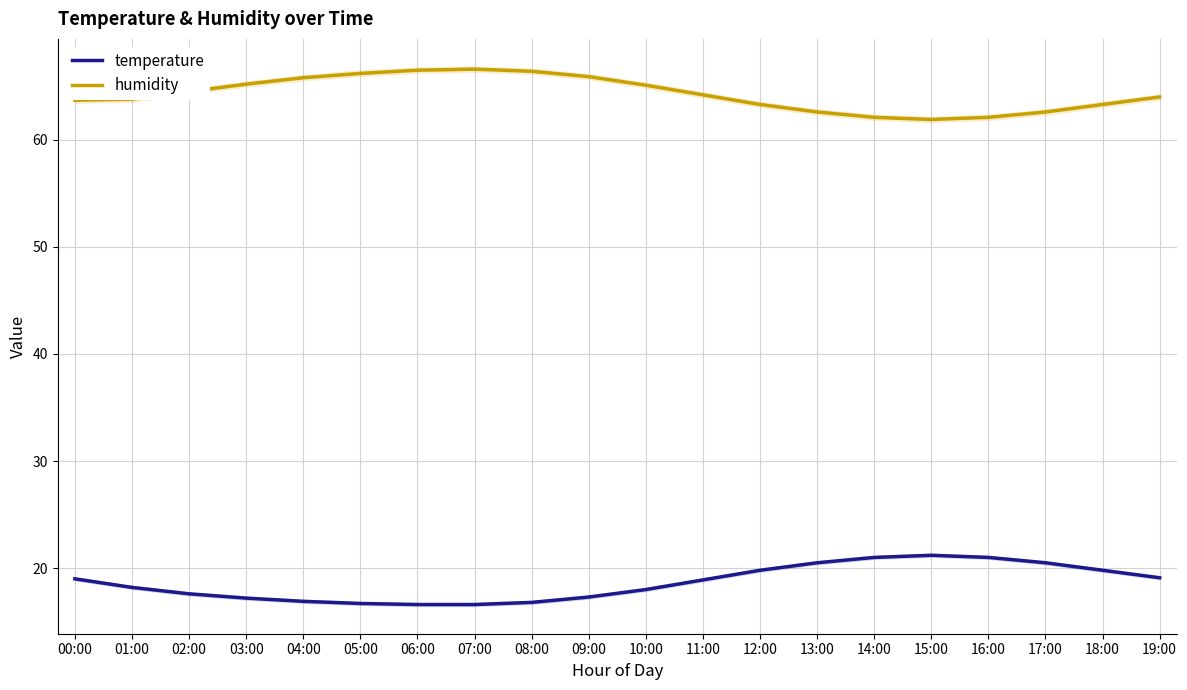

What is the spread (max minus min) of values at 06:00?

49.9